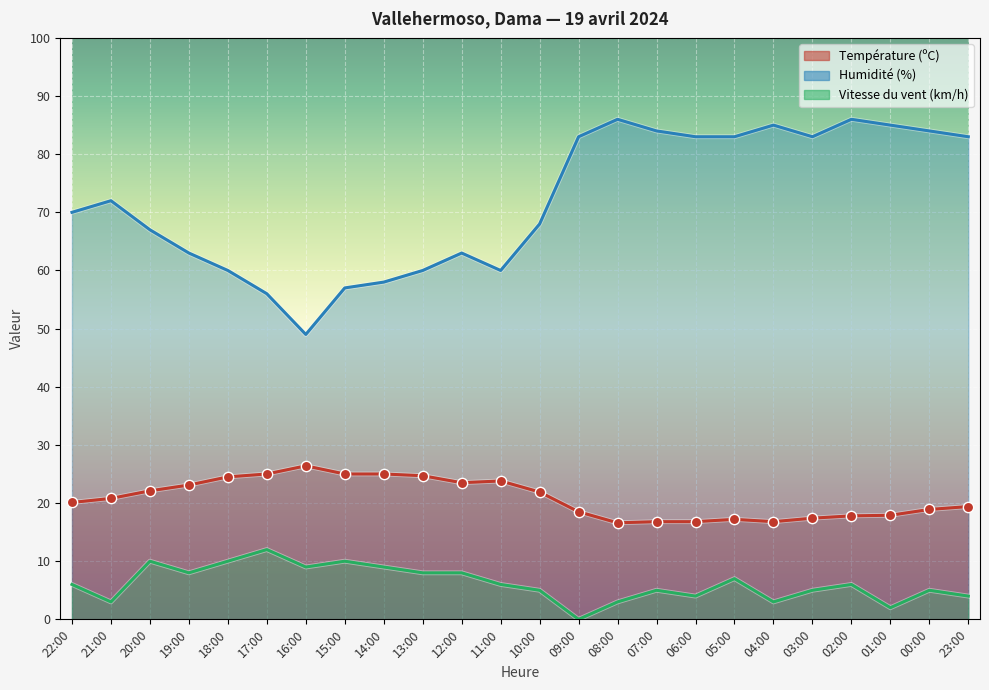

What are all the series names shown in the legend?

Température (ºC), Humidité (%), Vitesse du vent (km/h)